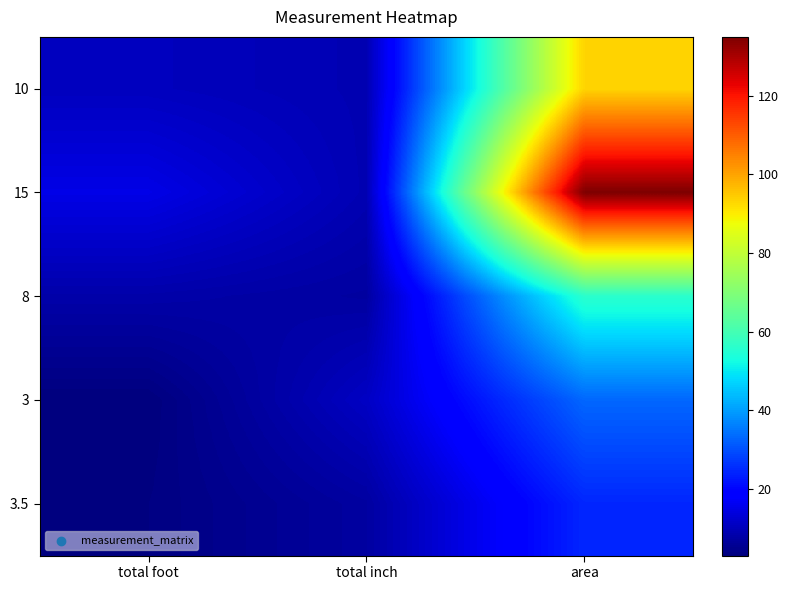

List the series in order of their peak value, lowest first.

3.5, 3, 8, 10, 15